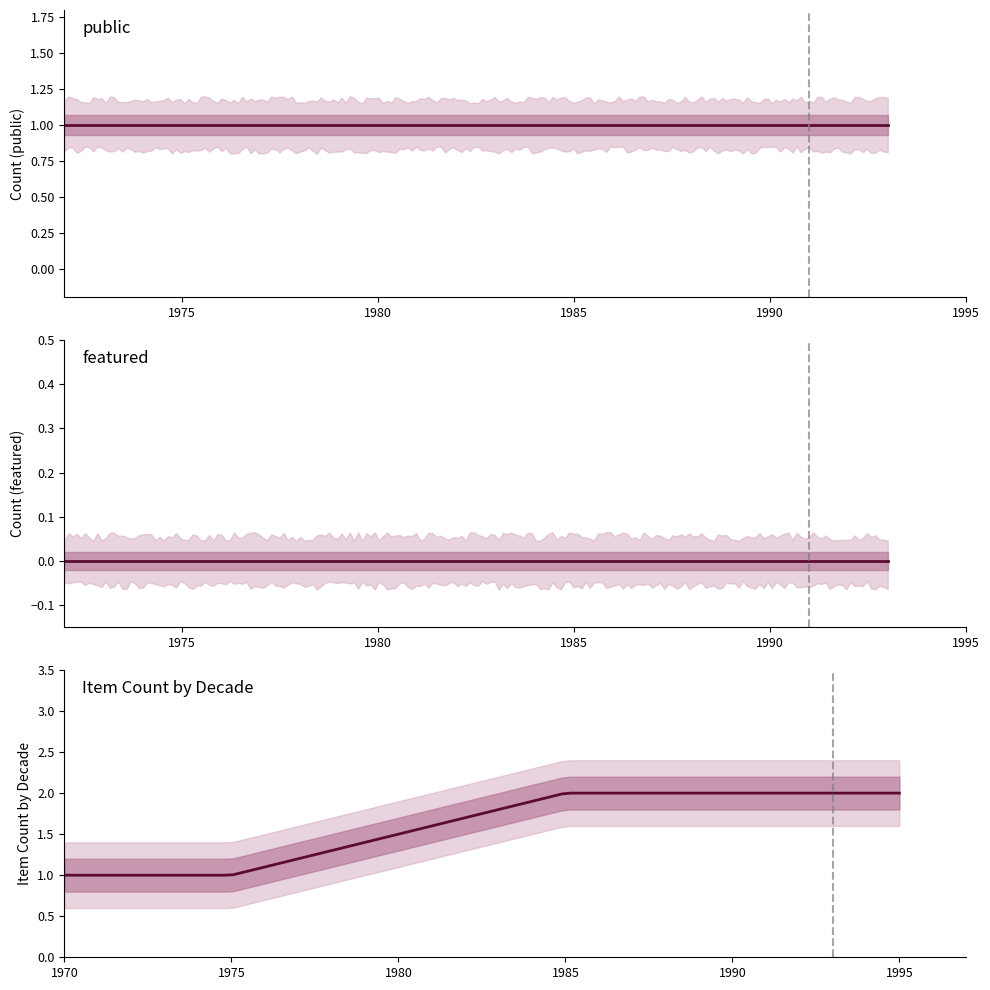

Does the chart display data point markers on the line(s)?

No